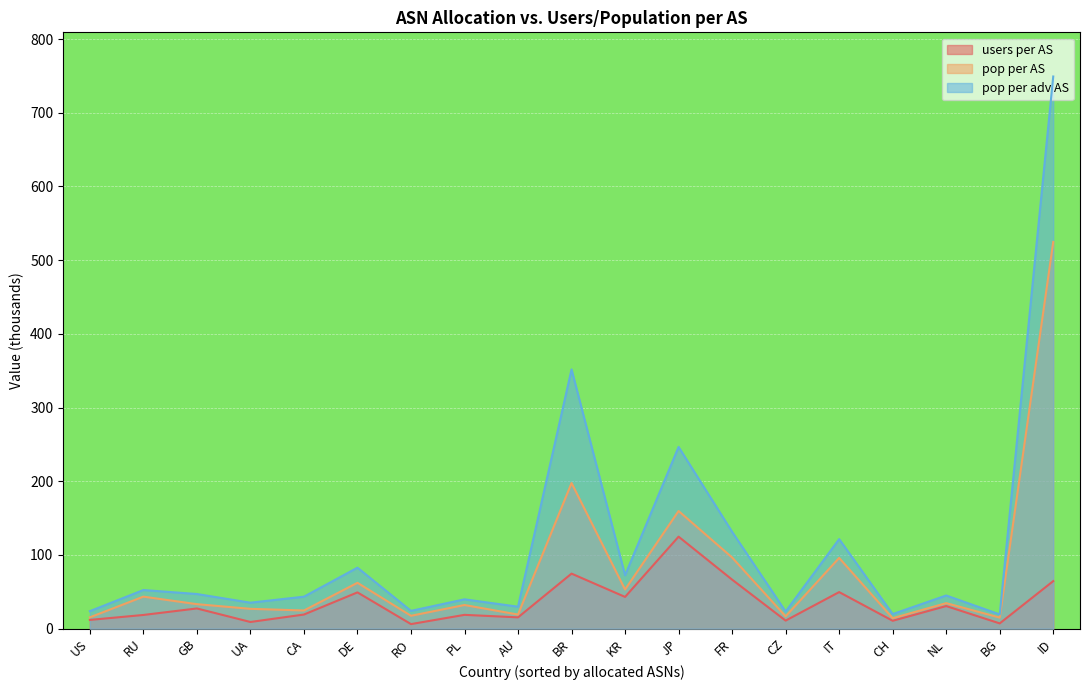

Rank the series by their maximum value, from lowest to highest.

users per AS, pop per AS, pop per adv AS